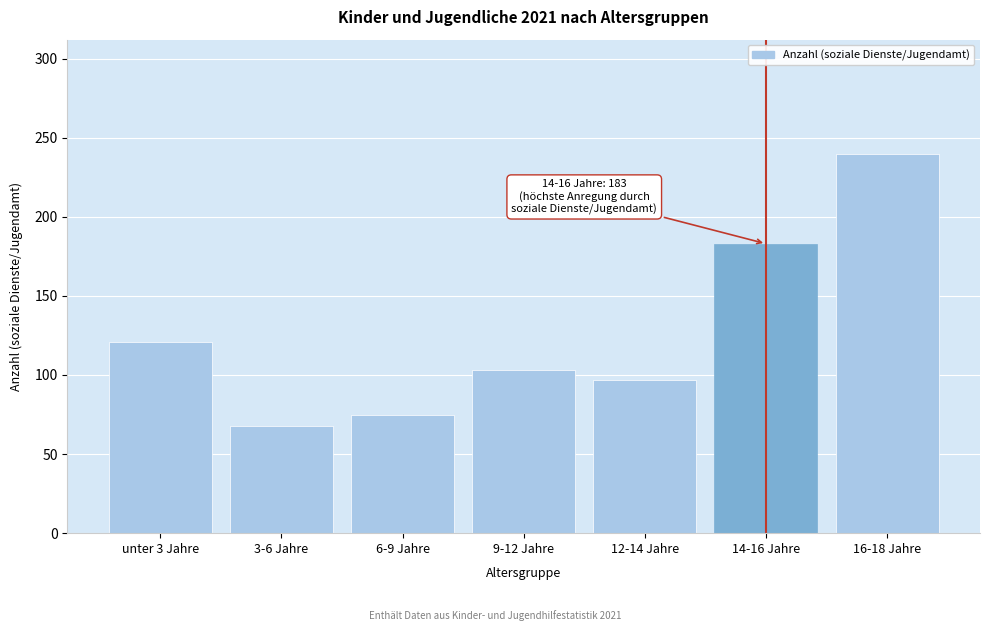

Reading left to right, what are all the values shown in this chart?

121	68	75	103	97	183	240